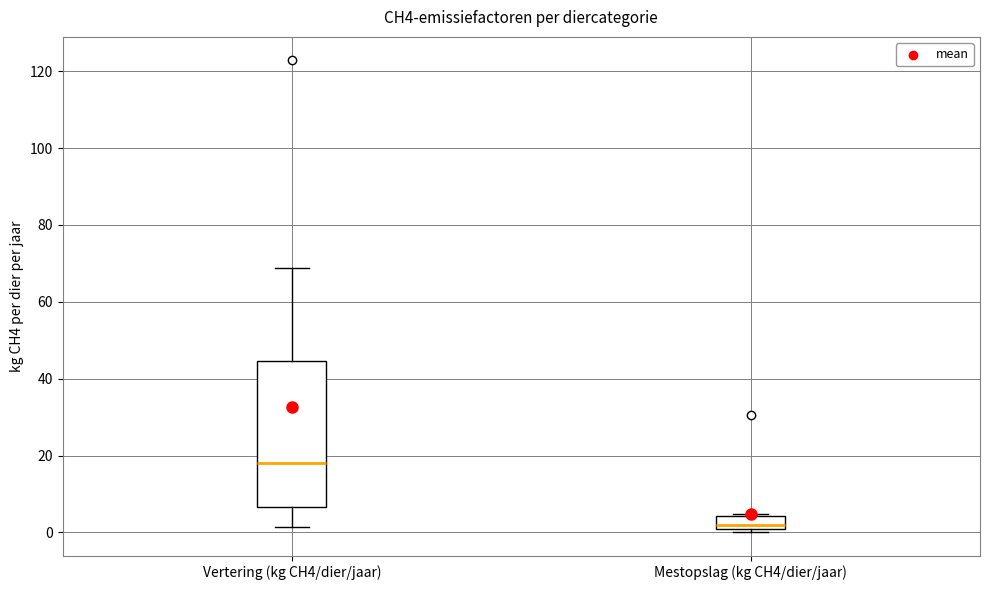

Where does the upper whisker of the box for Vertering (kg CH4/dier/jaar) end on the y-axis? The values are not printed on the chart, so give them approximately, as read against the axis.

68